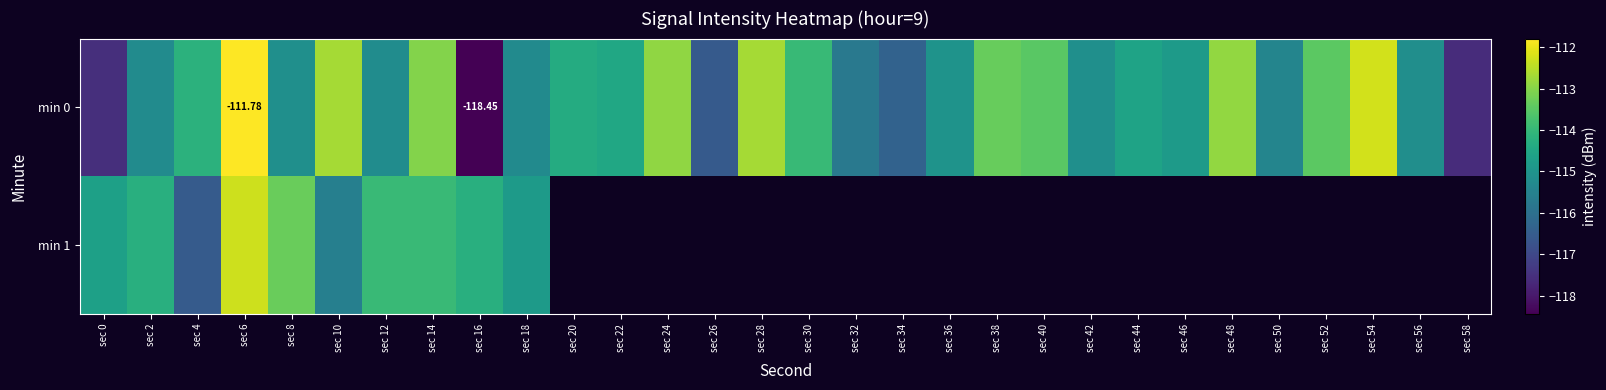

Where is min 1 nearest to the value -114?

sec 14